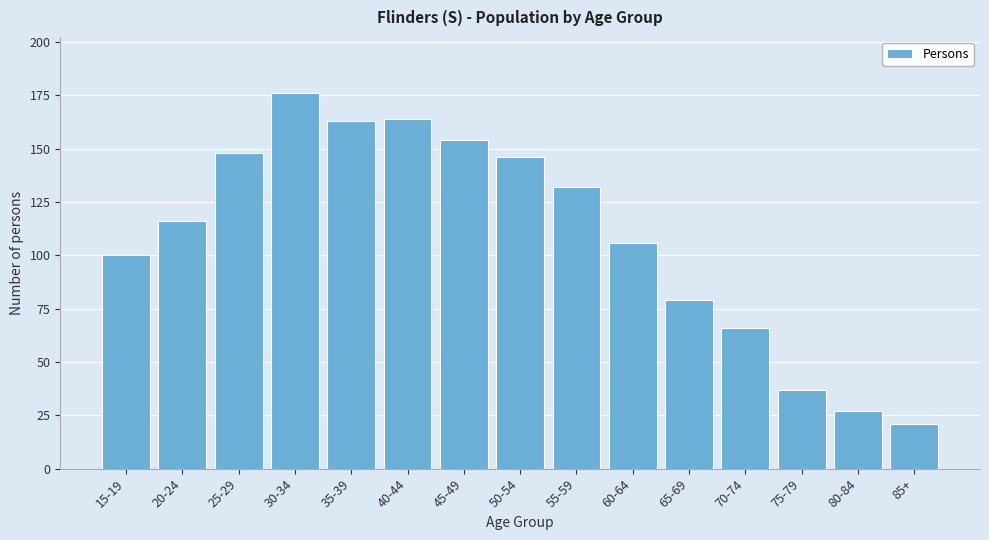

Reading left to right, what are all the values shown in this chart?

15-19=100	20-24=116	25-29=148	30-34=176	35-39=163	40-44=164	45-49=154	50-54=146	55-59=132	60-64=106	65-69=79	70-74=66	75-79=37	80-84=27	85+=21